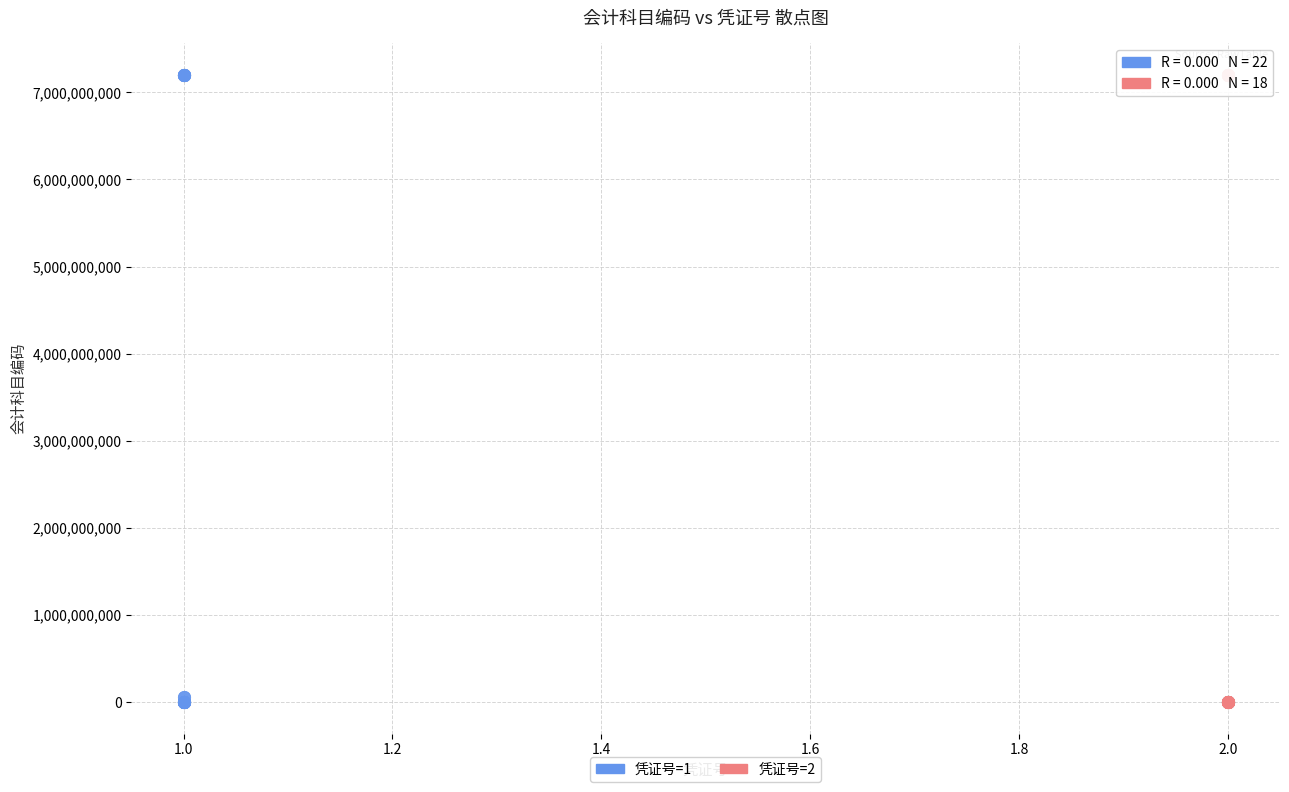

What are all the series names shown in the legend?

凭证号=1, 凭证号=2